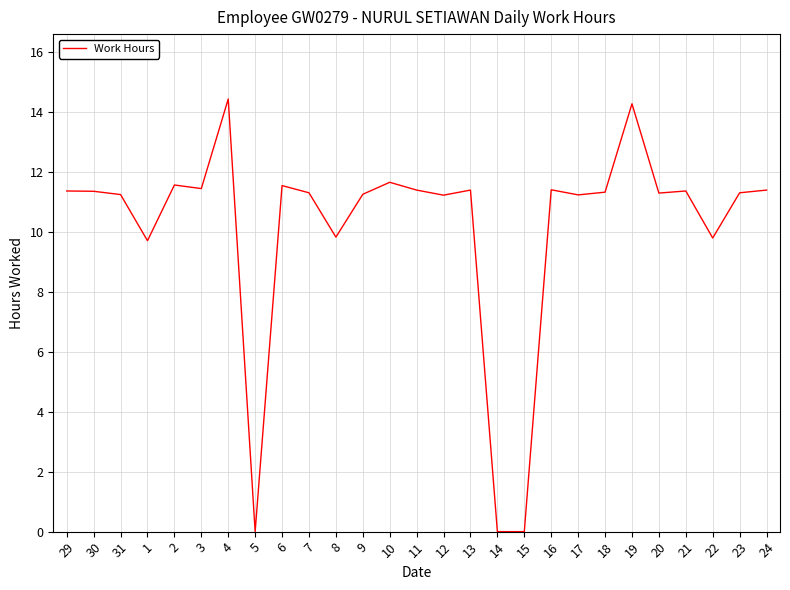

What position from the left is 31?

3